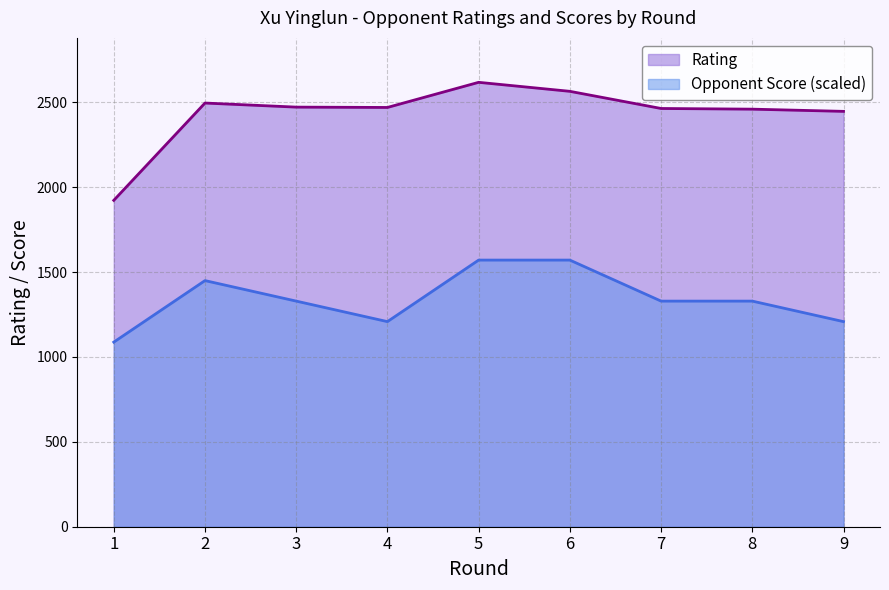

The Opponent Score series shows 663.0 at 9. True or false?

False